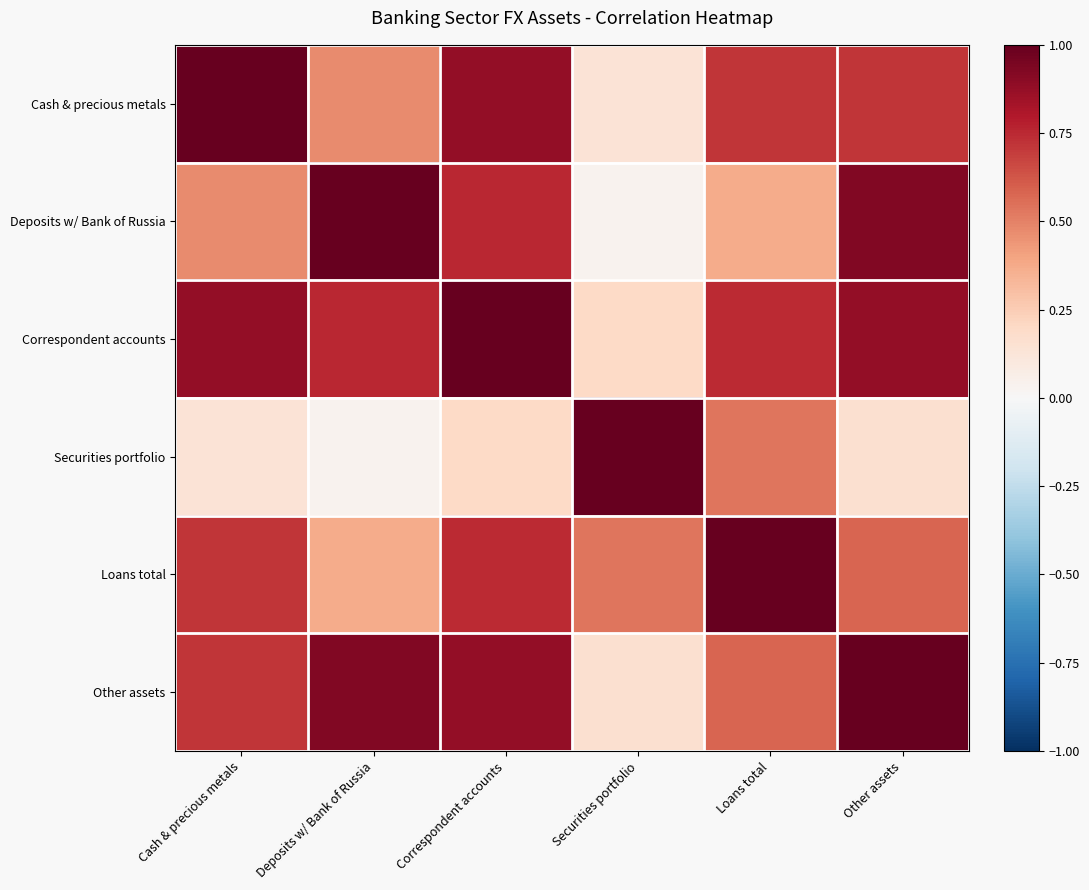

What is the total value across all series at Securities portfolio?

2.1